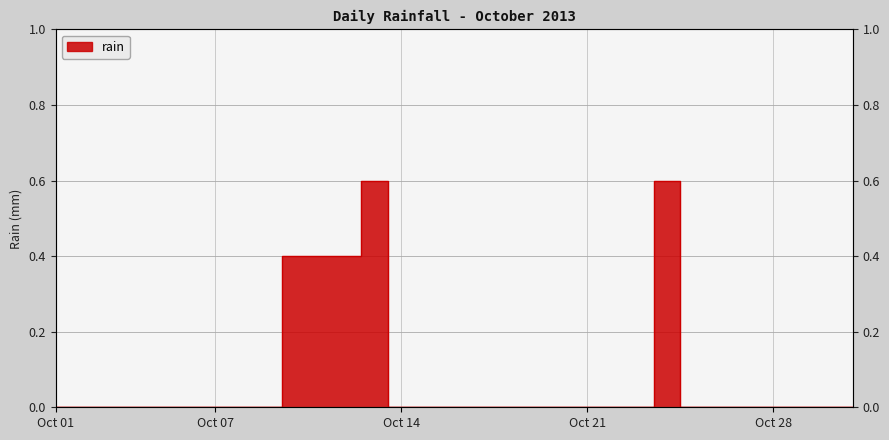

How many lines are shown in the chart?

1